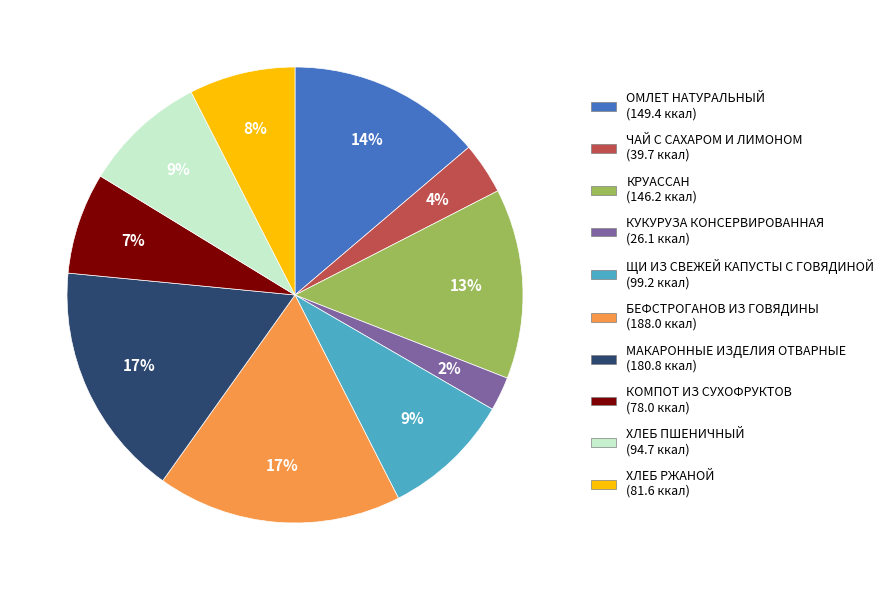

Which has a higher value, БЕФСТРОГАНОВ ИЗ ГОВЯДИНЫ (188.0 ккал) or КРУАССАН (146.2 ккал)?

БЕФСТРОГАНОВ ИЗ ГОВЯДИНЫ (188.0 ккал)